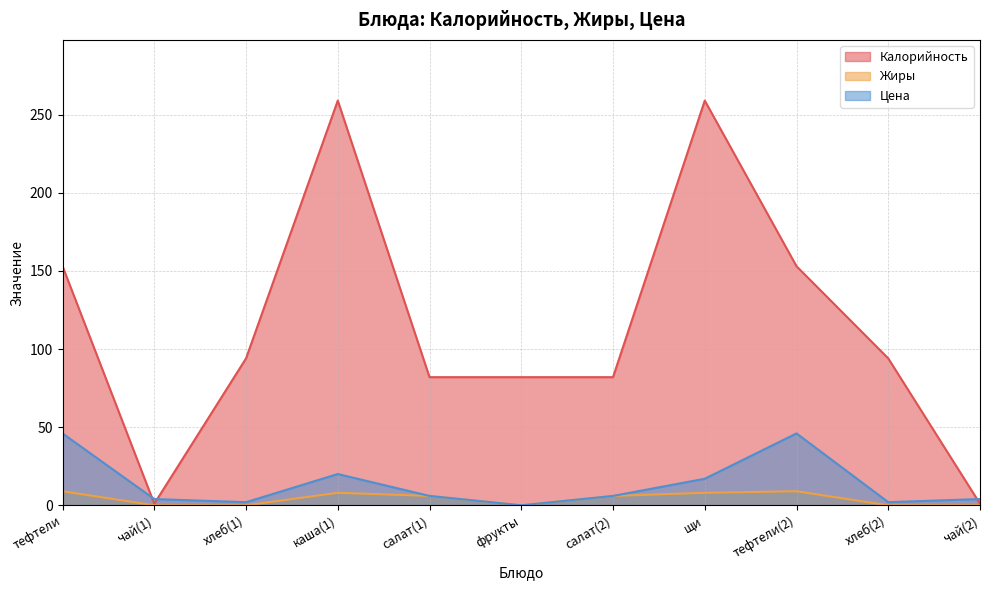

What value does the Калорийность series have at тефтели(2), to the nearest 10?

150